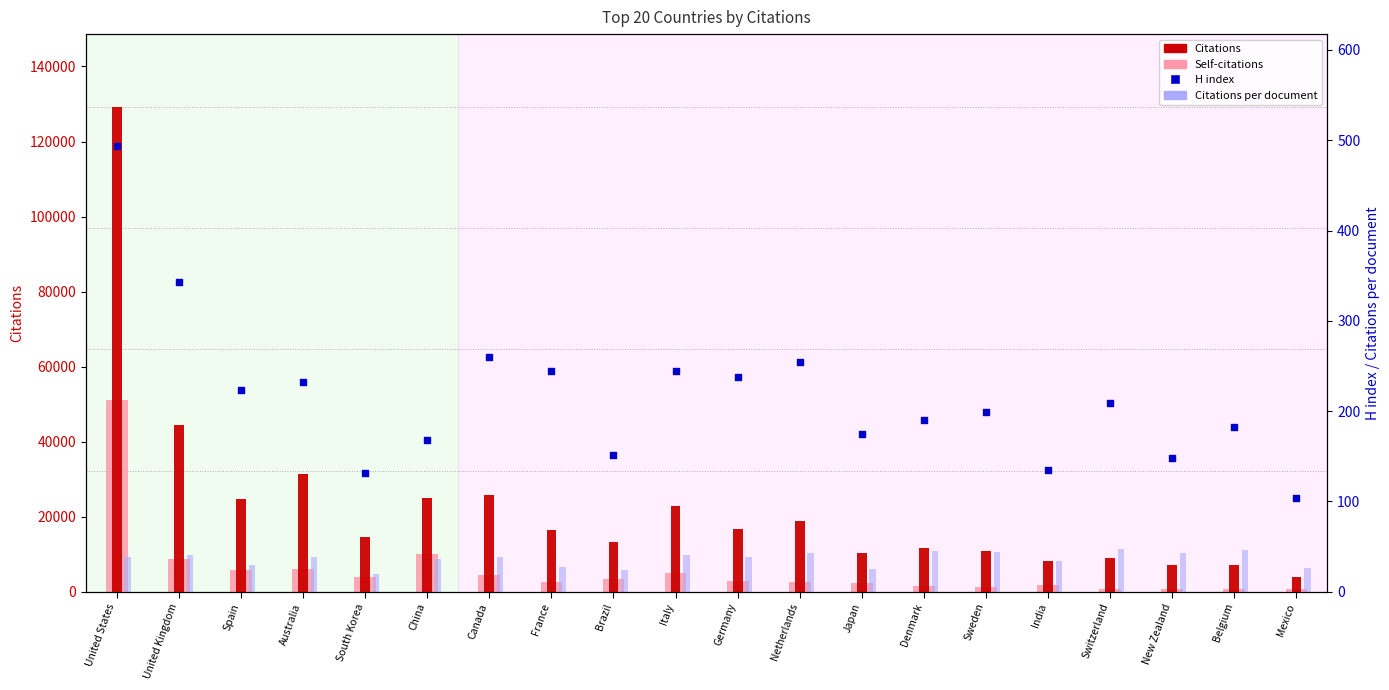

At how many categories does at least one series exceed 117100?

1